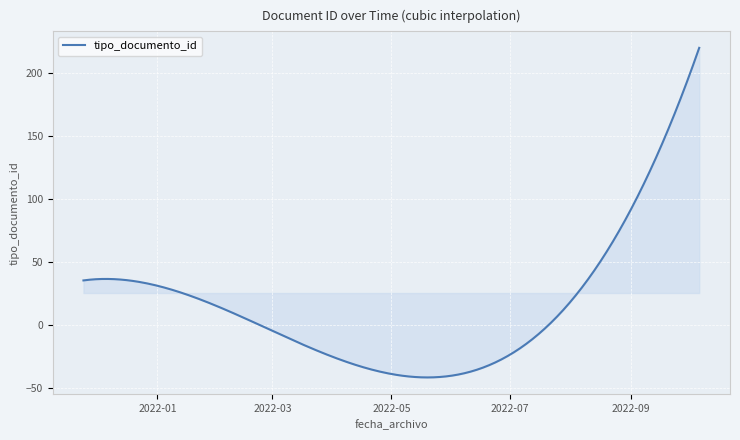

What is the smallest value displayed?

-41.7